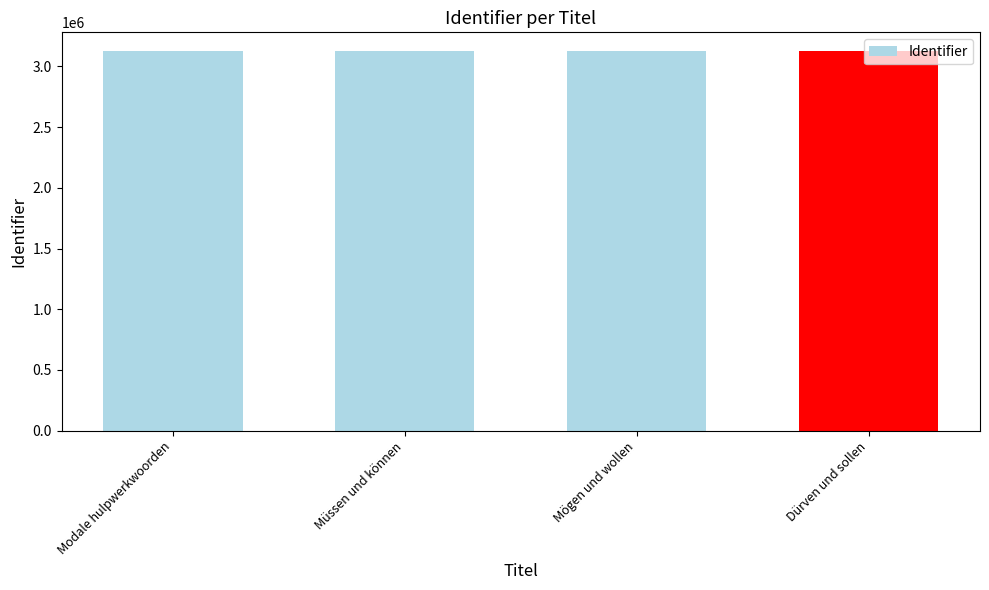

What is the average value?

3123624